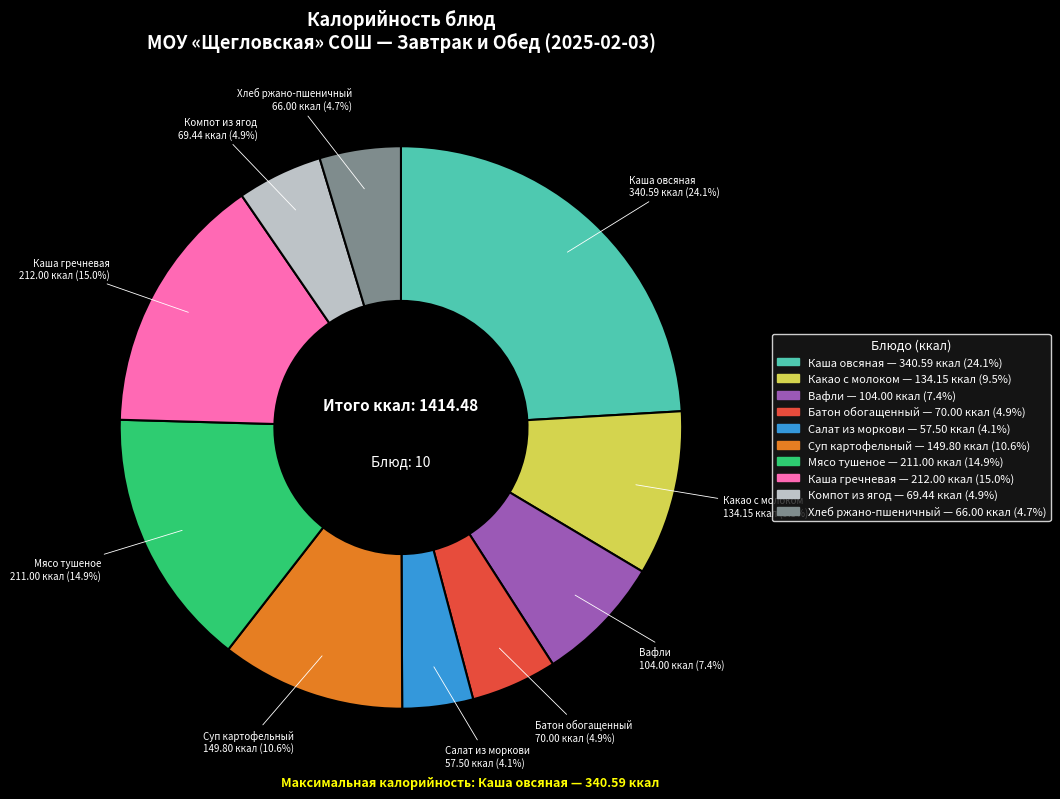

True or false: Хлеб ржано-пшеничный accounts for 18% of the total.

False